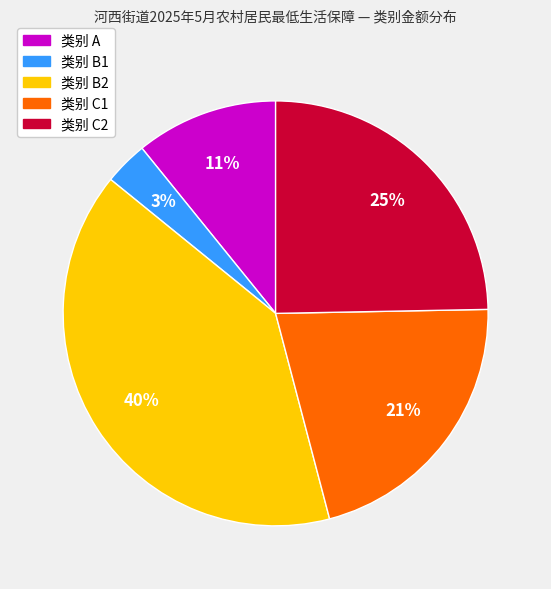

Is there a majority slice in this chart?

No